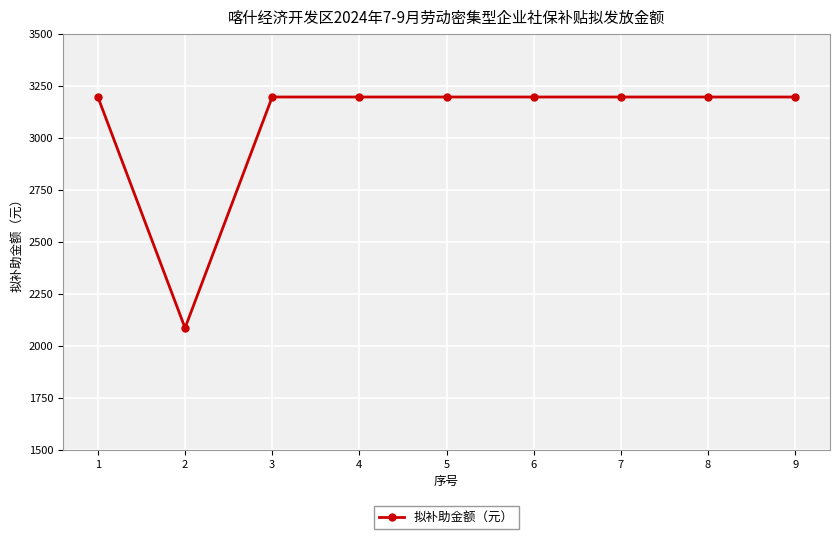

What is the greatest value displayed?

3197.1